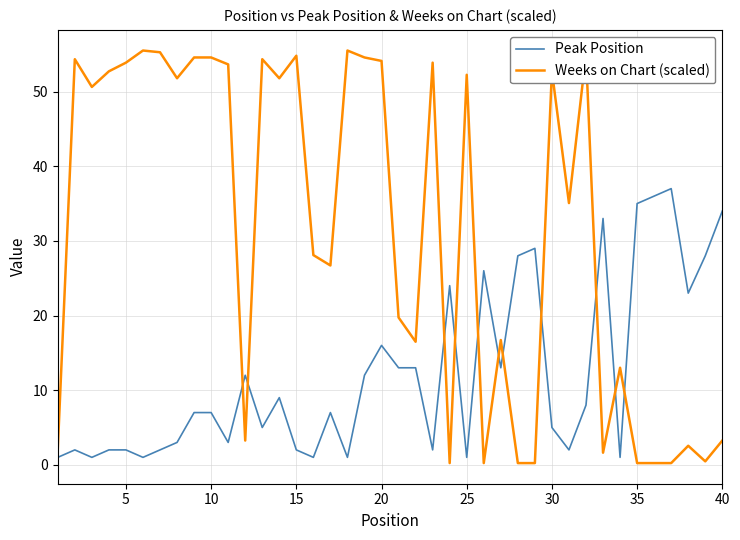

After their last crossing, which series has the higher values: Peak Position or Weeks on Chart (scaled)?

Peak Position